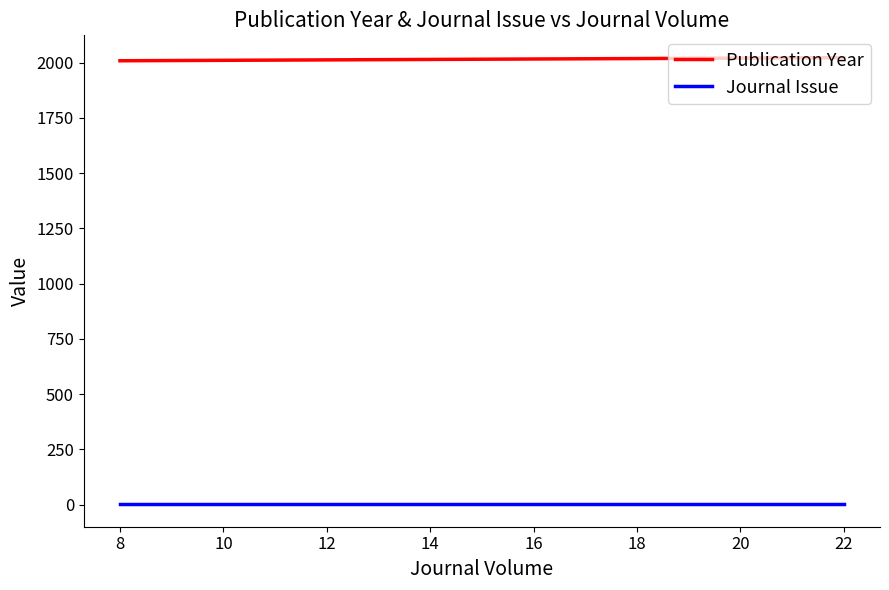

At how many categories does at least one series exceed 1680?

12